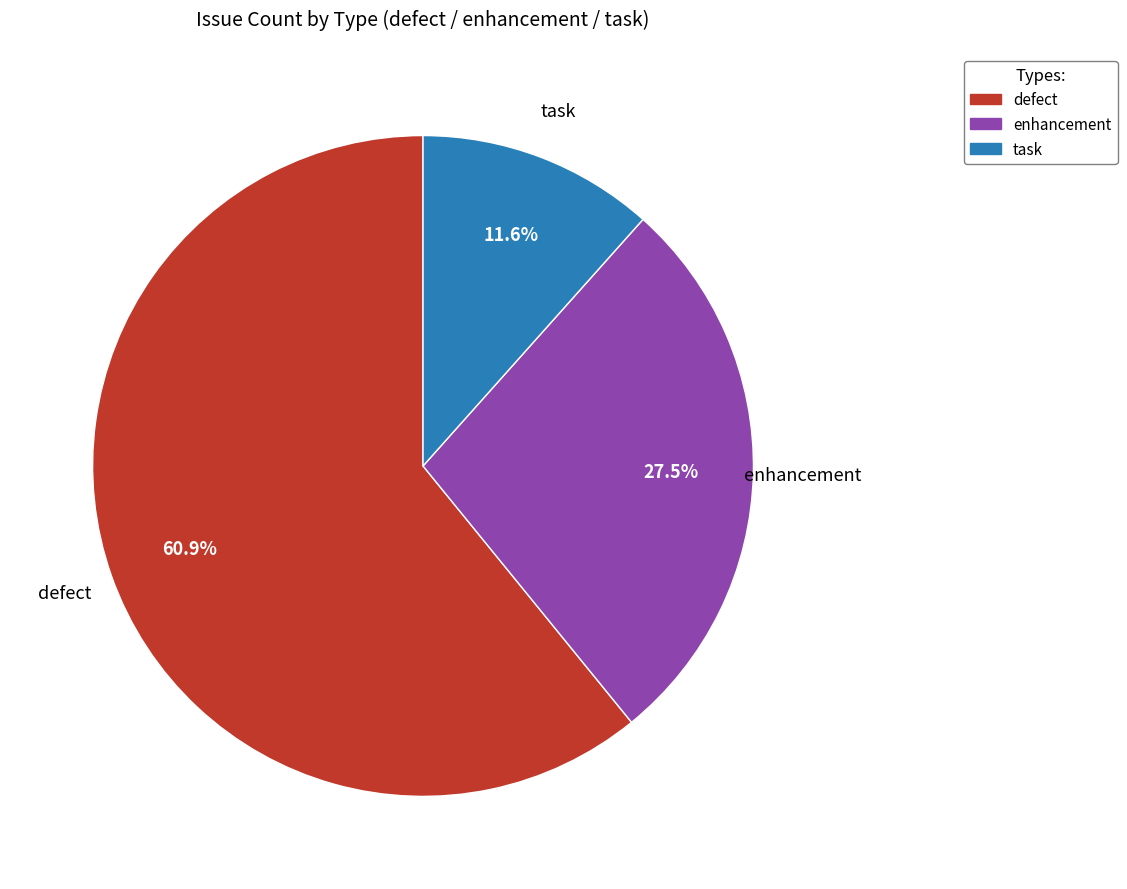

To the nearest percent, what percentage of the pie is defect?

61%